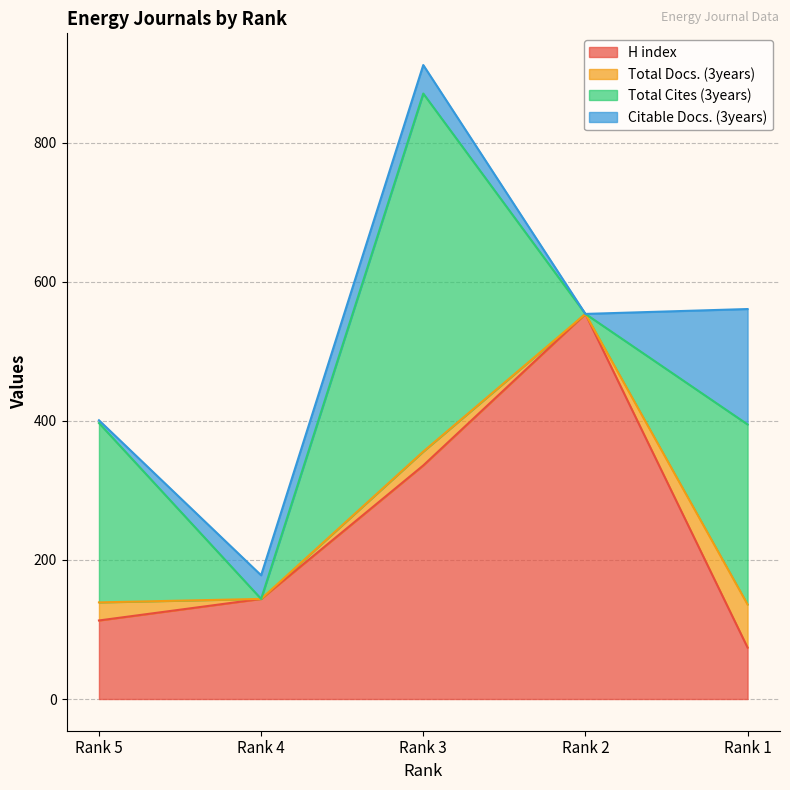

At which label does Citable Docs. (3years) first exceed 34?

Rank 3